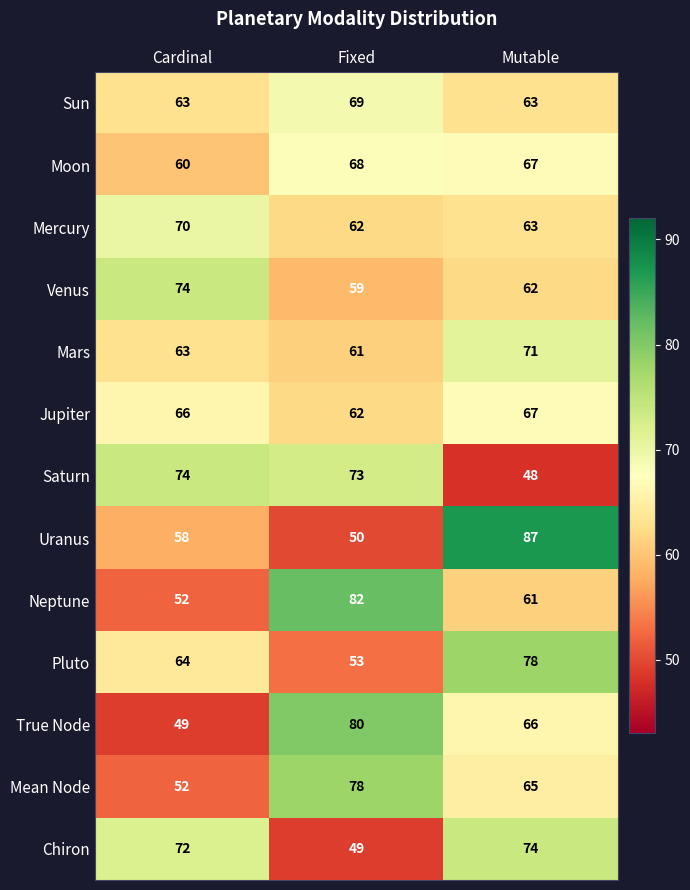

How many categories are shown in the chart?

3